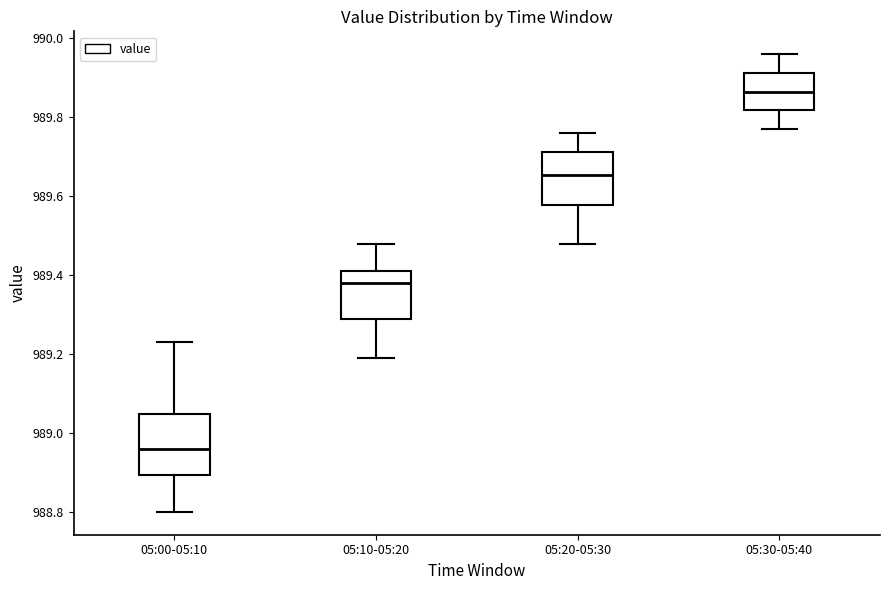

Reading left to right, transcribe this box plot: for each box, give where its median line is, the range the box spans, and where its two whiskers end, as read against the y-axis. The values are not printed on the chart, so give them approximately, as read against the axis.

05:00-05:10: median 988.96, box 988.90 to 989.04, whiskers 988.80 to 989.24
05:10-05:20: median 989.38, box 989.30 to 989.42, whiskers 989.20 to 989.48
05:20-05:30: median 989.66, box 989.58 to 989.72, whiskers 989.48 to 989.76
05:30-05:40: median 989.86, box 989.82 to 989.92, whiskers 989.78 to 989.96